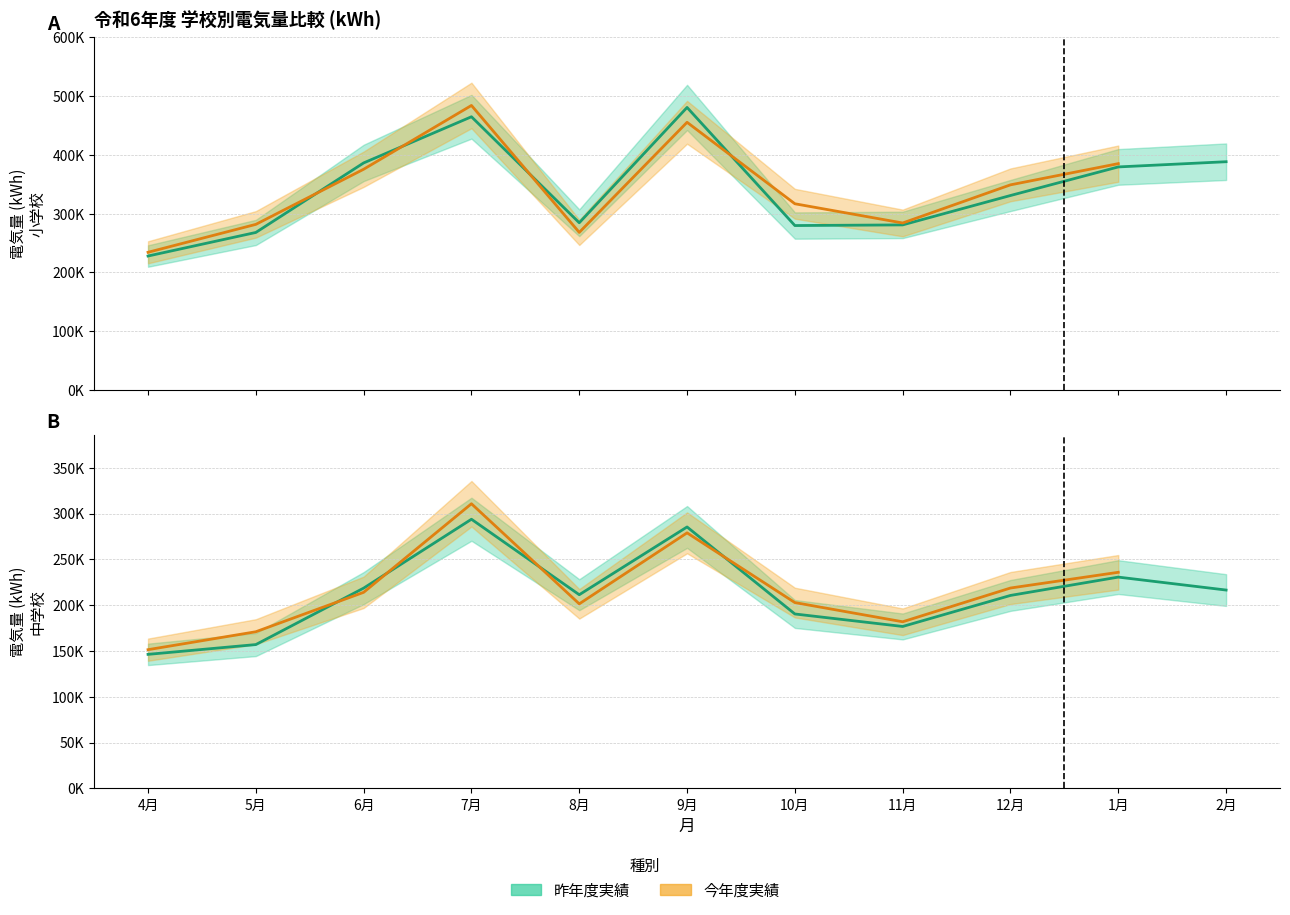

What is the value of the 今年度実績 point at the 10th from the left?

235888.0